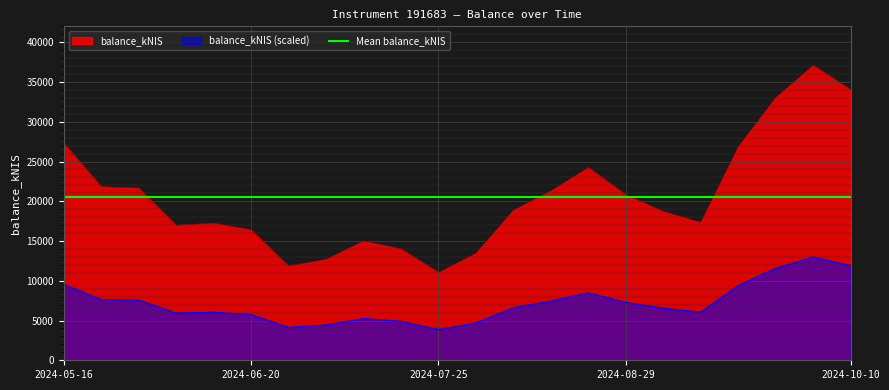

How many data points does each series have?

22